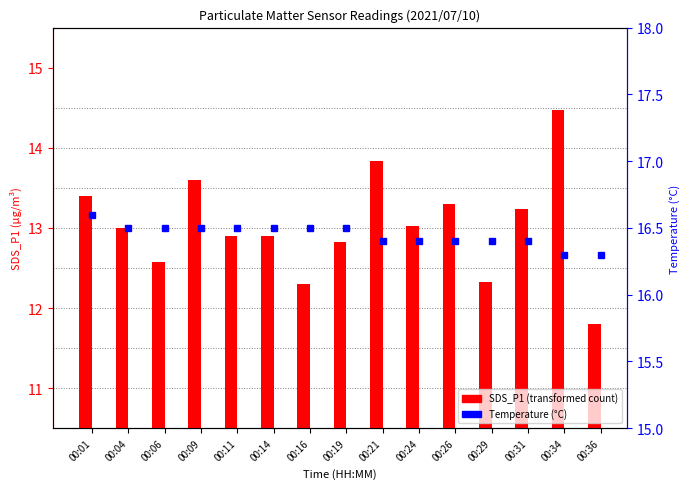

What is the minimum value for SDS_P1?

11.8